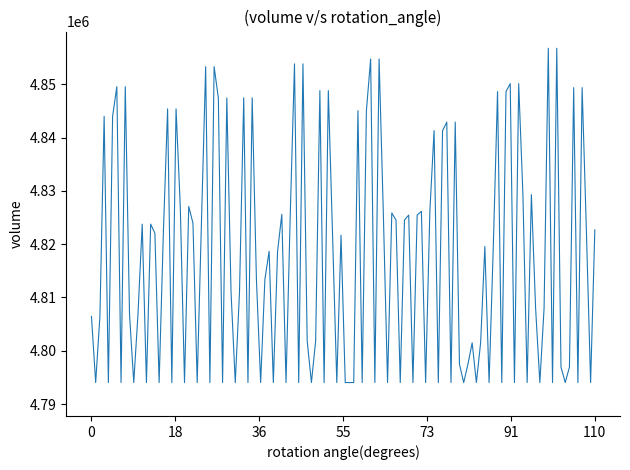

What is the greatest value displayed?

4856775